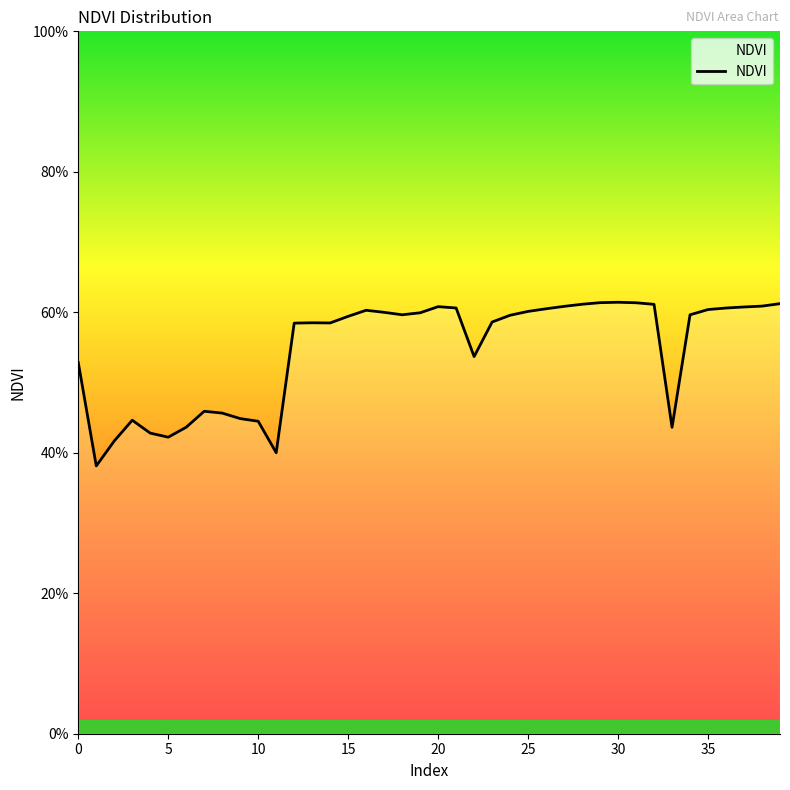

Does the chart display data point markers on the line(s)?

No